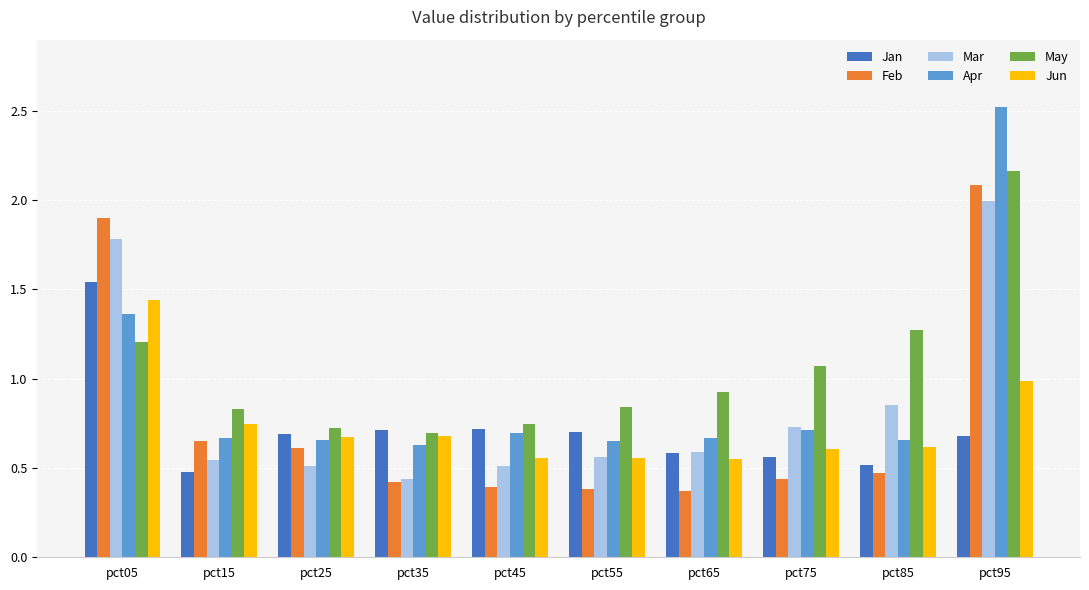

What is the difference between the Feb values at pct85 and pct95?

1.6